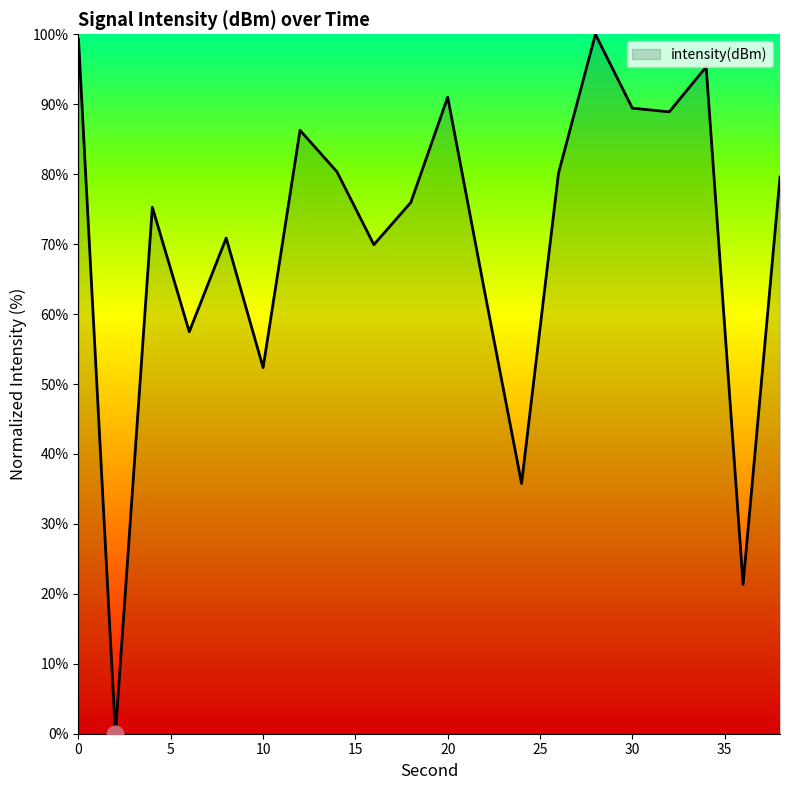

What is the maximum value shown in the chart?

100.0